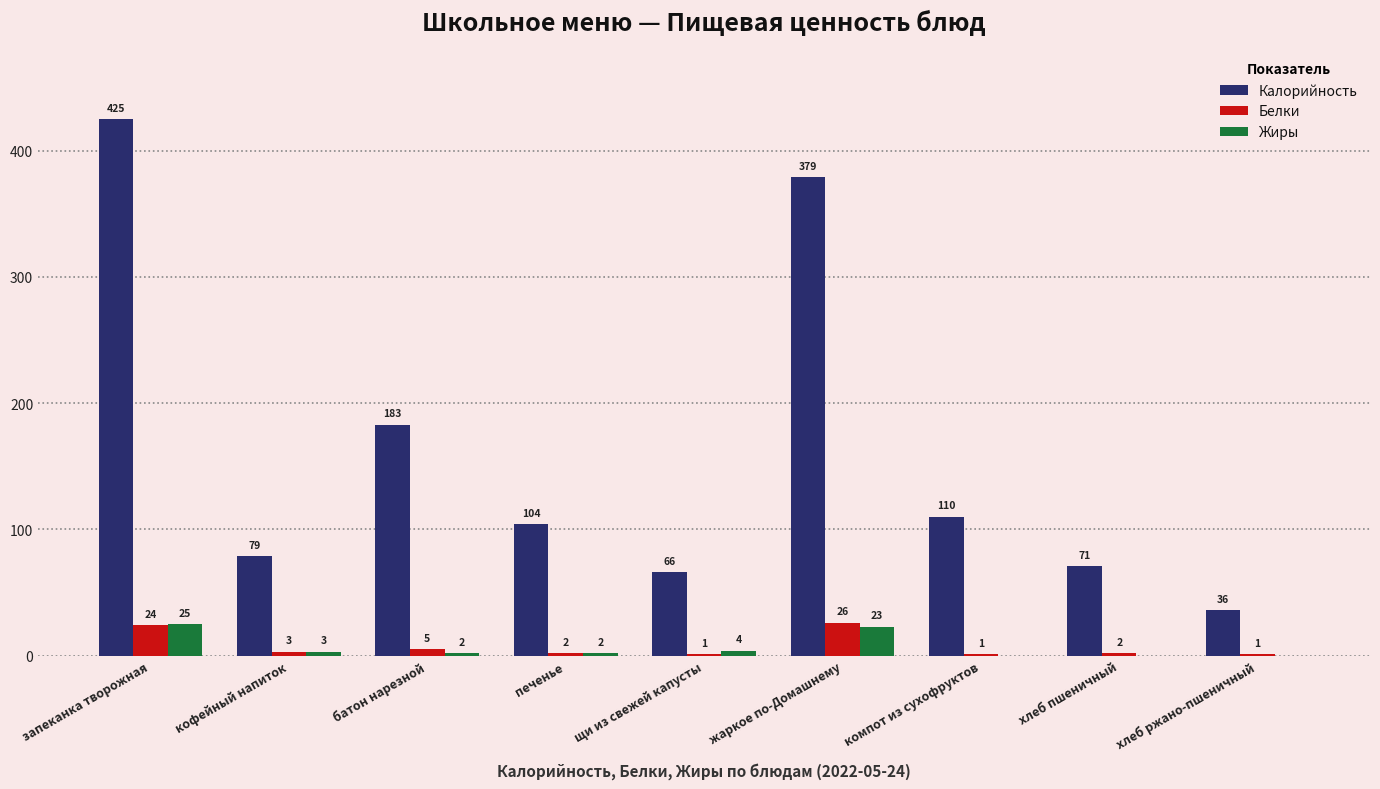

Count the number of data series in this chart.

3